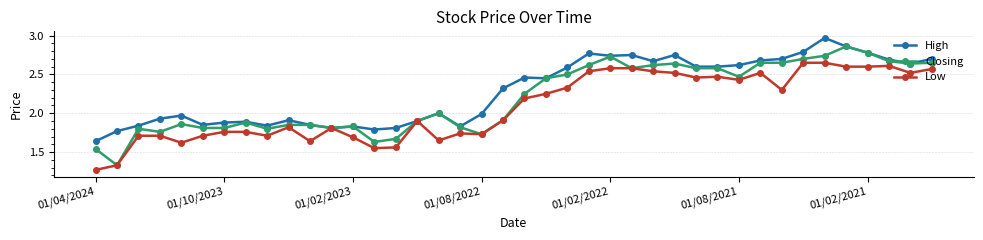

What are all the series names shown in the legend?

High, Closing, Low